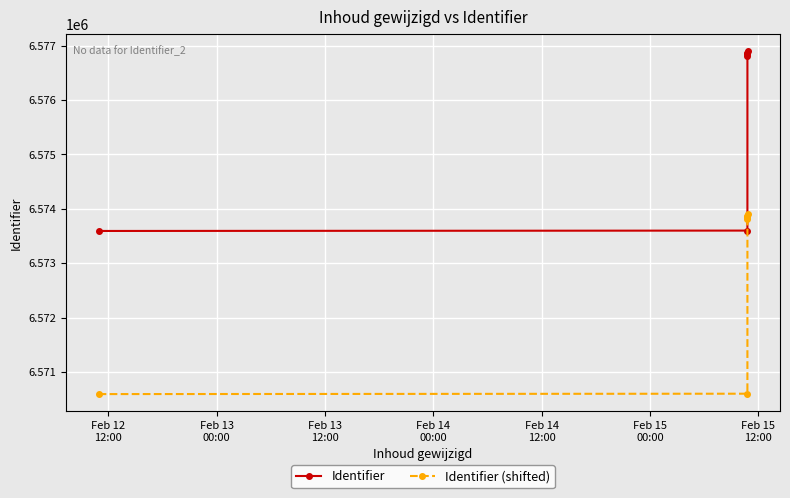

What is the average value of the Identifier series?

6575772